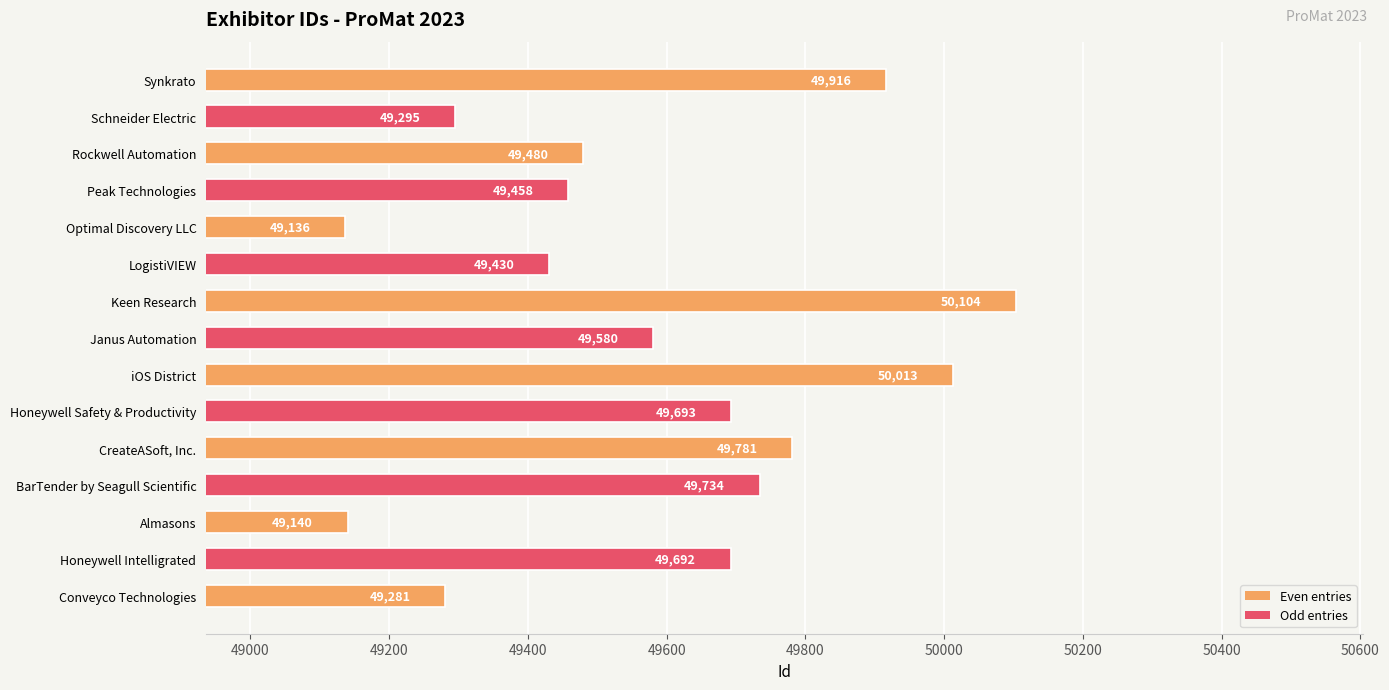

Rank the categories by value from lowest to highest.

Optimal Discovery LLC, Almasons, Conveyco Technologies, Schneider Electric, LogistiVIEW, Peak Technologies, Rockwell Automation, Janus Automation, Honeywell Intelligrated, Honeywell Safety & Productivity, BarTender by Seagull Scientific, CreateASoft, Inc., Synkrato, iOS District, Keen Research